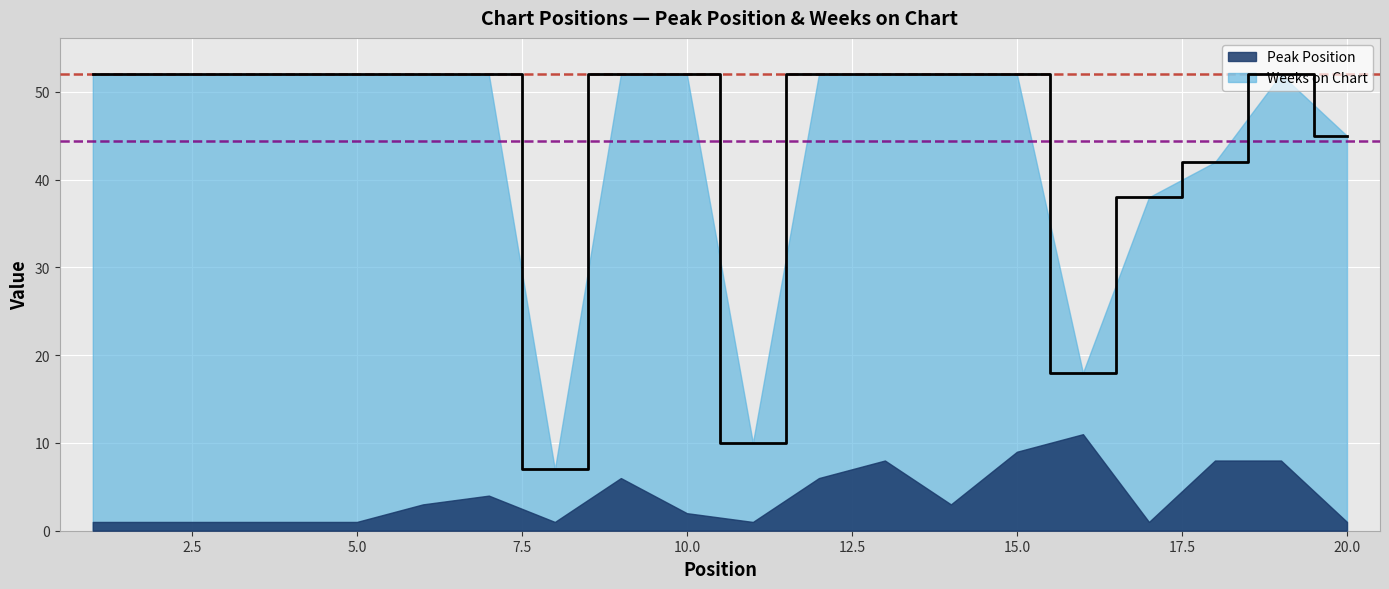

Which category has the lowest value across all series?

8